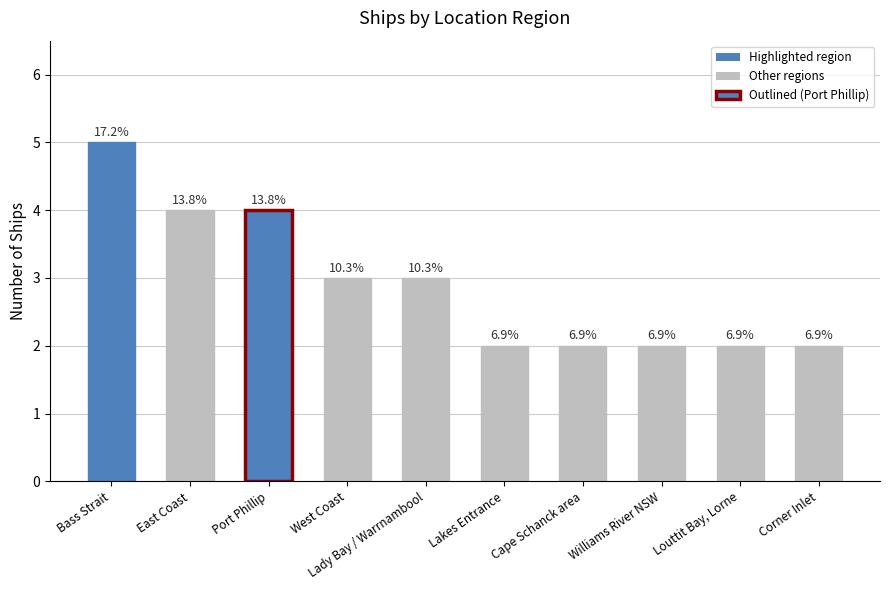

Reading left to right, extract all data points from this chart.

Bass Strait=5	East Coast=4	Port Phillip=4	West Coast=3	Lady Bay / Warrnambool=3	Lakes Entrance=2	Cape Schanck area=2	Williams River NSW=2	Louttit Bay, Lorne=2	Corner Inlet=2